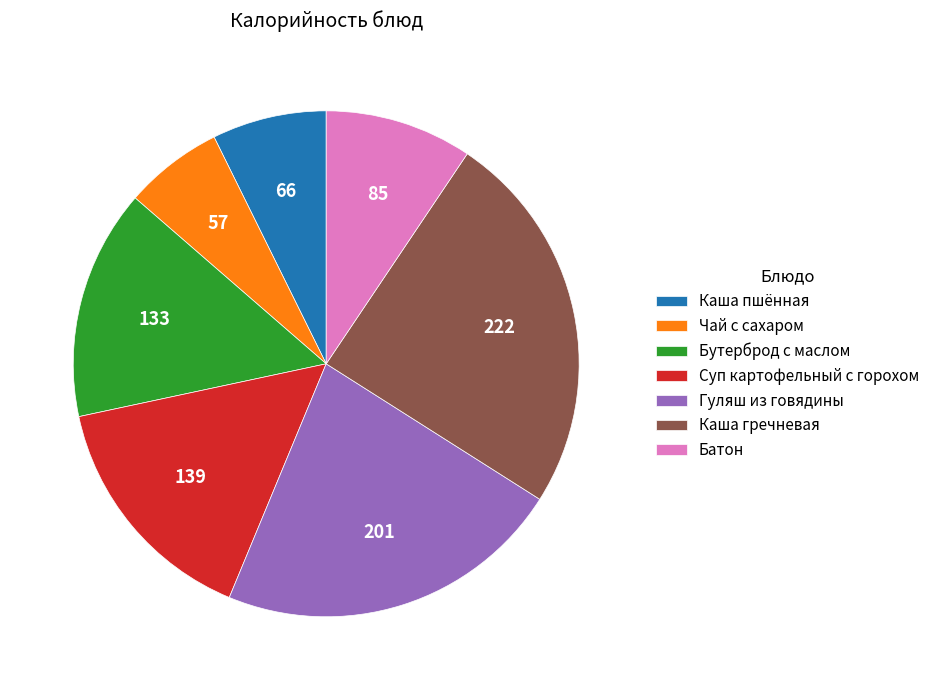

Do Батон and Суп картофельный с горохом together represent more than half of the pie?

No